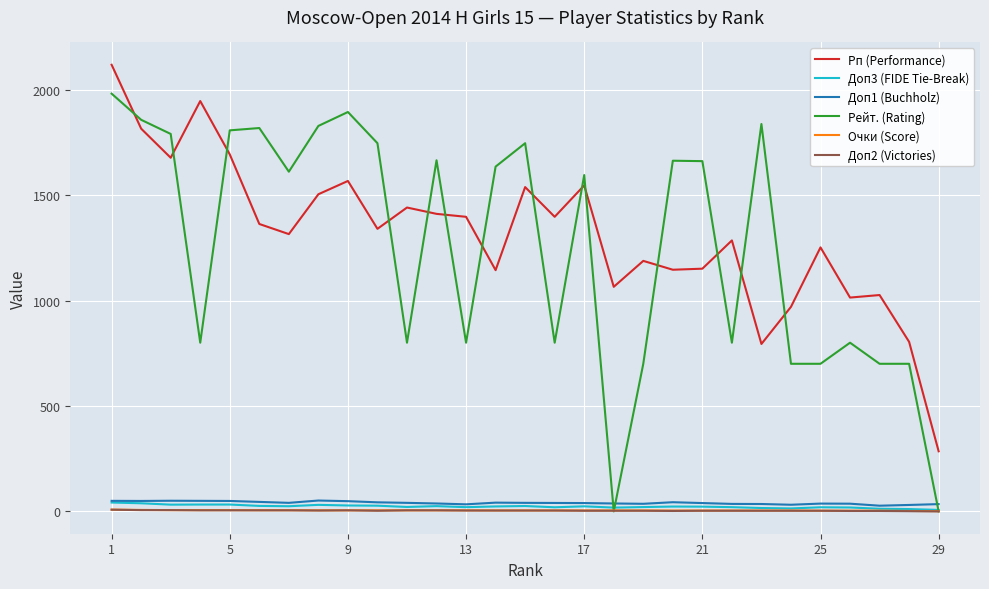

How many Доп2 (Victories) values are between 3 and 5?

21